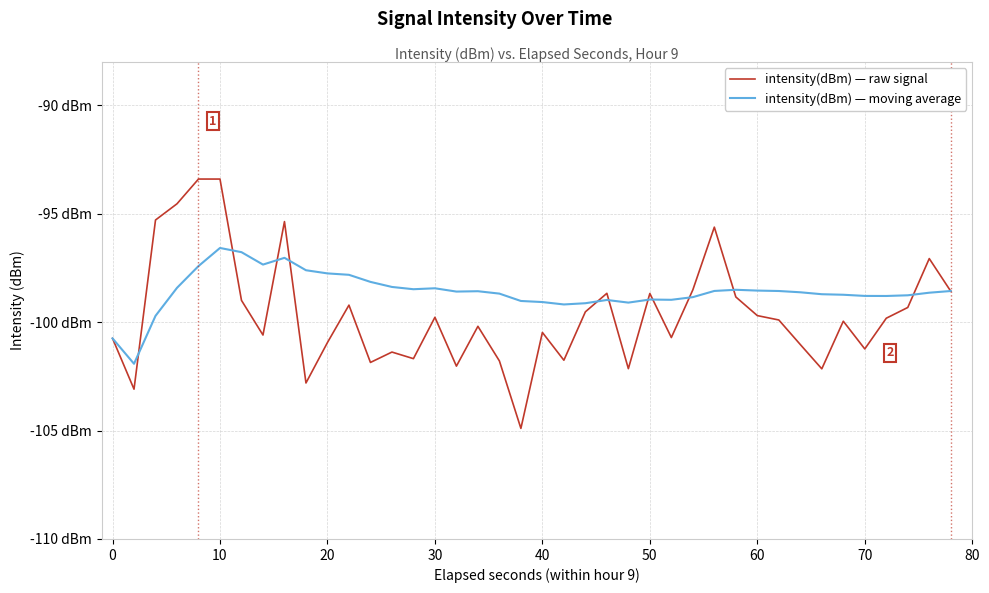

Is this an area chart (filled region under the line)?

No